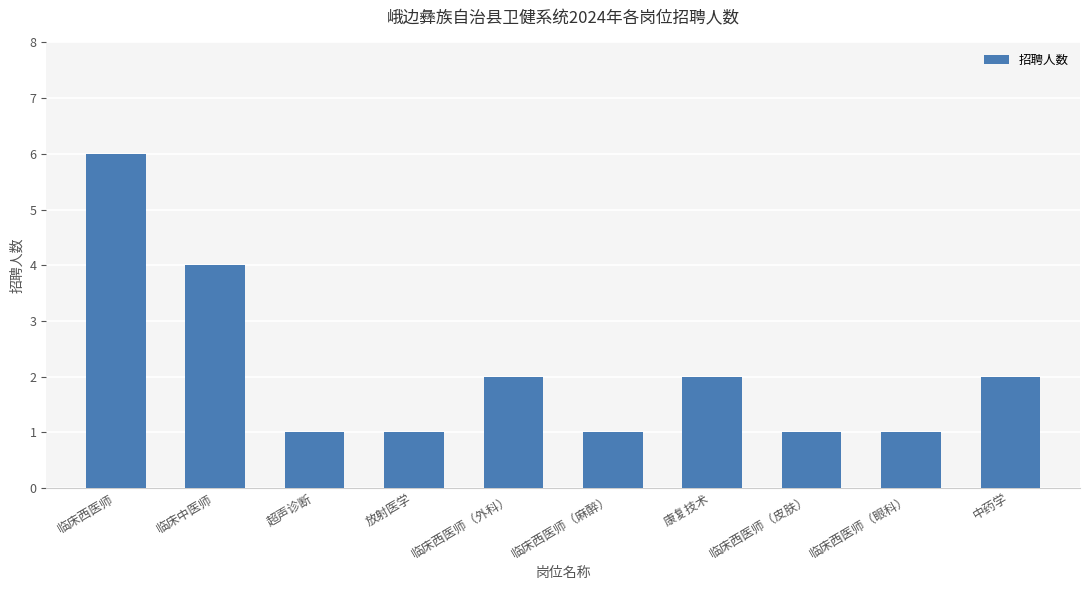

What is the maximum value shown in the chart?

6